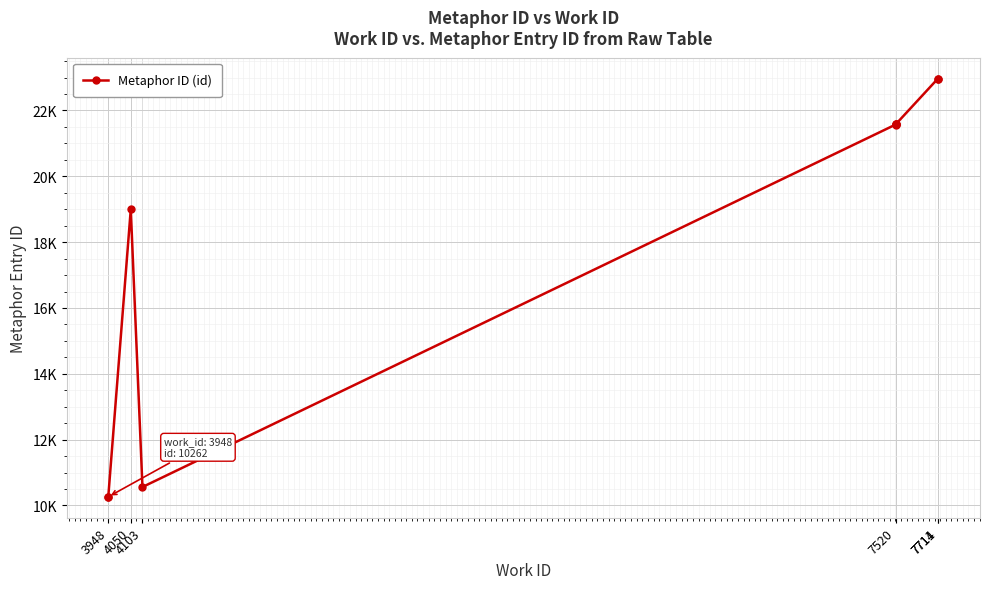

The chart shows a value of 22966 at 7711. True or false?

True